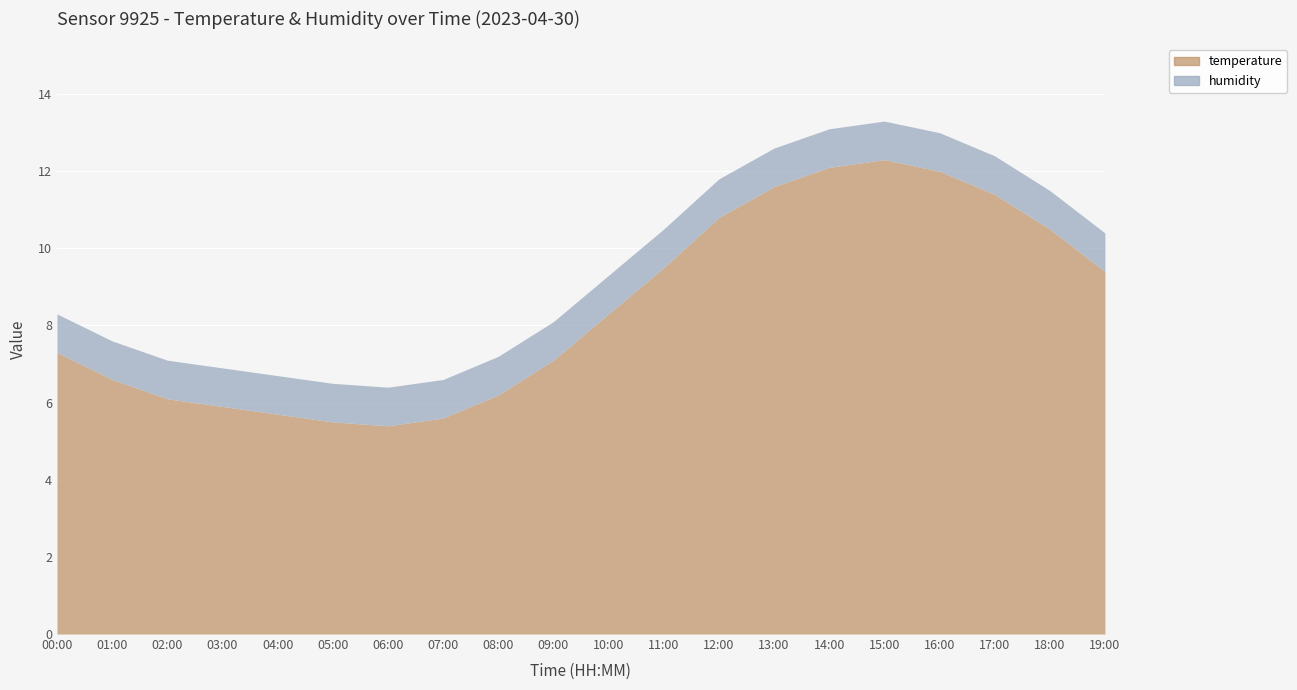

Count the number of categories in the chart.

20